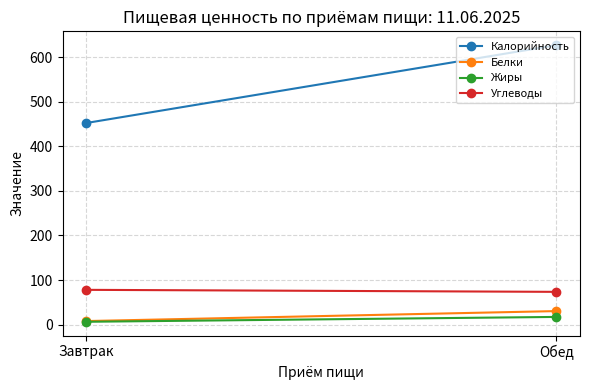

What is the sum of the Жиры values at Завтрак and Обед?

23.7